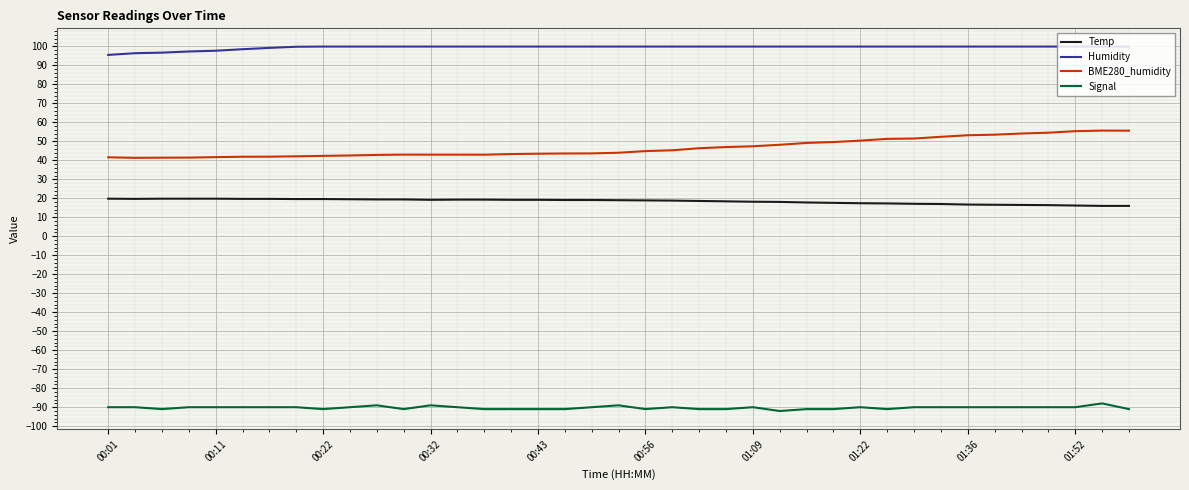

How many distinct data groups are displayed?

4